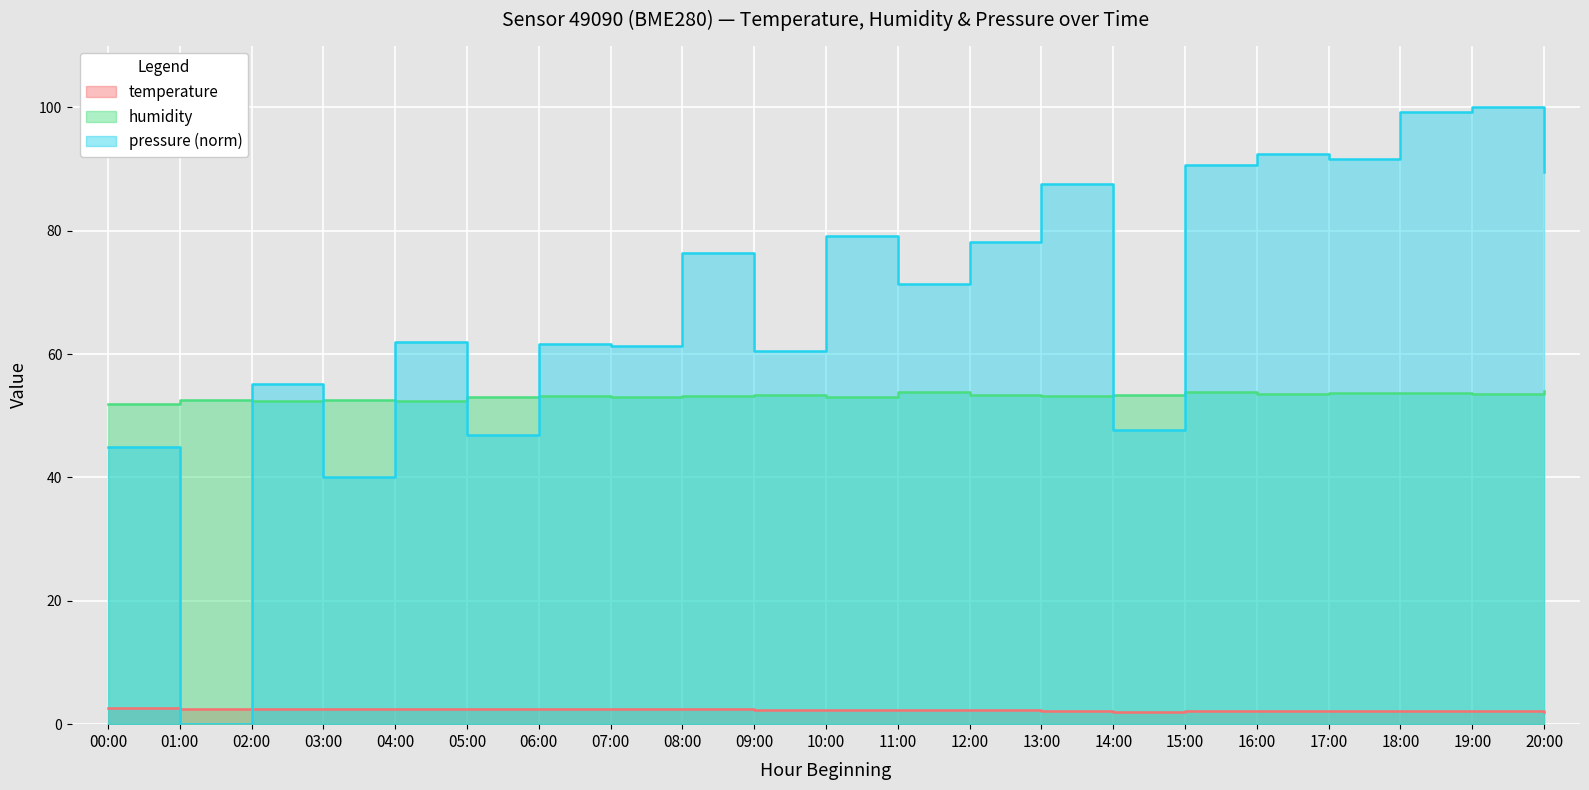

Reading left to right, list all the values displayed in this chart.

temperature: 00:00=2.6	01:00=2.4	02:00=2.5	03:00=2.5	04:00=2.5	05:00=2.5	06:00=2.5	07:00=2.4	08:00=2.4	09:00=2.4	10:00=2.3	11:00=2.3	12:00=2.2	13:00=2.1	14:00=2.0	15:00=2.1	16:00=2.2	17:00=2.1	18:00=2.1	19:00=2.1	20:00=2.0
humidity: 00:00=51.9	01:00=52.5	02:00=52.5	03:00=52.6	04:00=52.4	05:00=53.0	06:00=53.2	07:00=53.1	08:00=53.2	09:00=53.4	10:00=53.1	11:00=53.9	12:00=53.4	13:00=53.2	14:00=53.4	15:00=53.8	16:00=53.5	17:00=53.7	18:00=53.6	19:00=53.5	20:00=54.1
pressure_norm: 00:00=45.0	01:00=0.0	02:00=55.1	03:00=40.0	04:00=62.0	05:00=46.9	06:00=61.6	07:00=61.3	08:00=76.3	09:00=60.5	10:00=79.2	11:00=71.4	12:00=78.2	13:00=87.6	14:00=47.7	15:00=90.7	16:00=92.4	17:00=91.6	18:00=99.2	19:00=100.0	20:00=89.5